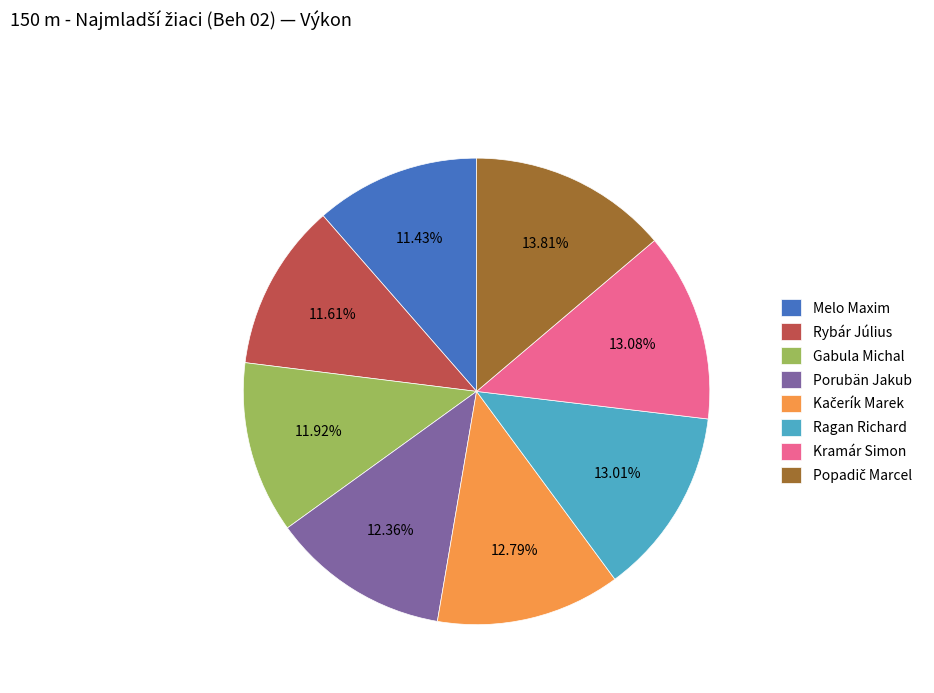

Does Rybár Július account for over 50% of the chart?

No